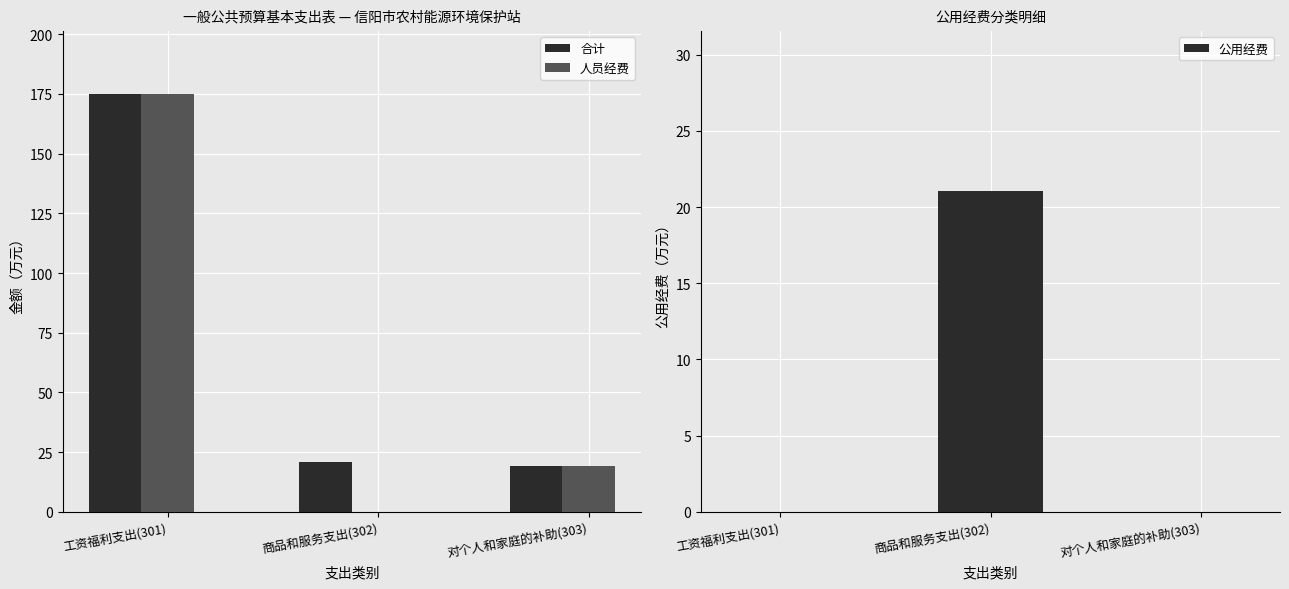

What is the spread (max minus min) of values at 工资福利支出(301)?

175.0